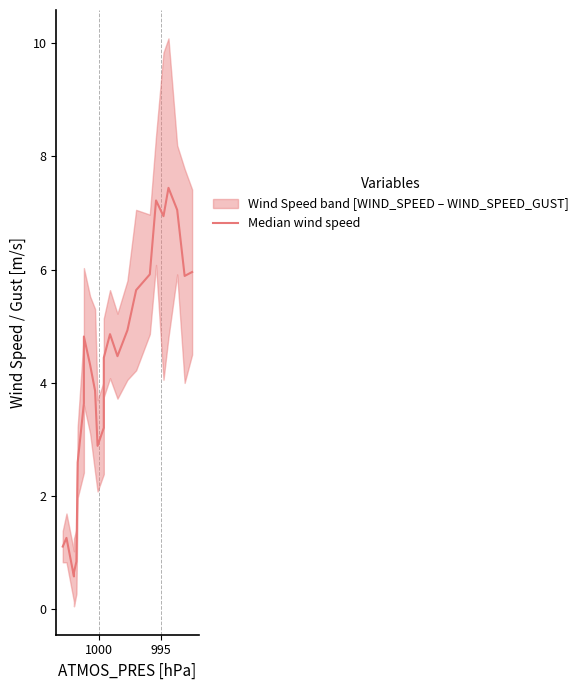

Does the chart display data point markers on the line(s)?

No